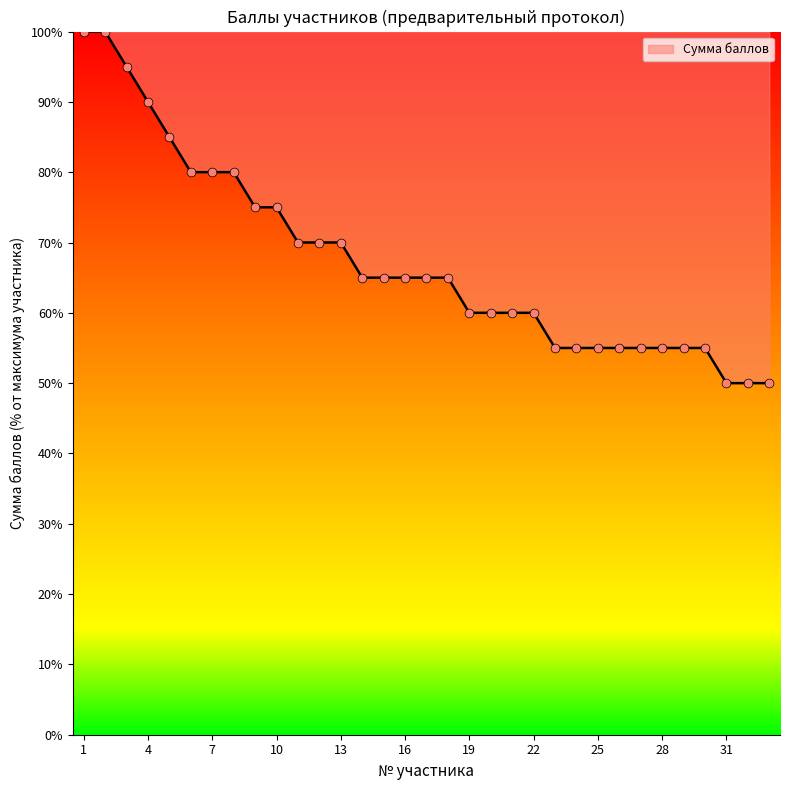

What is the minimum value shown in the chart?

50.0